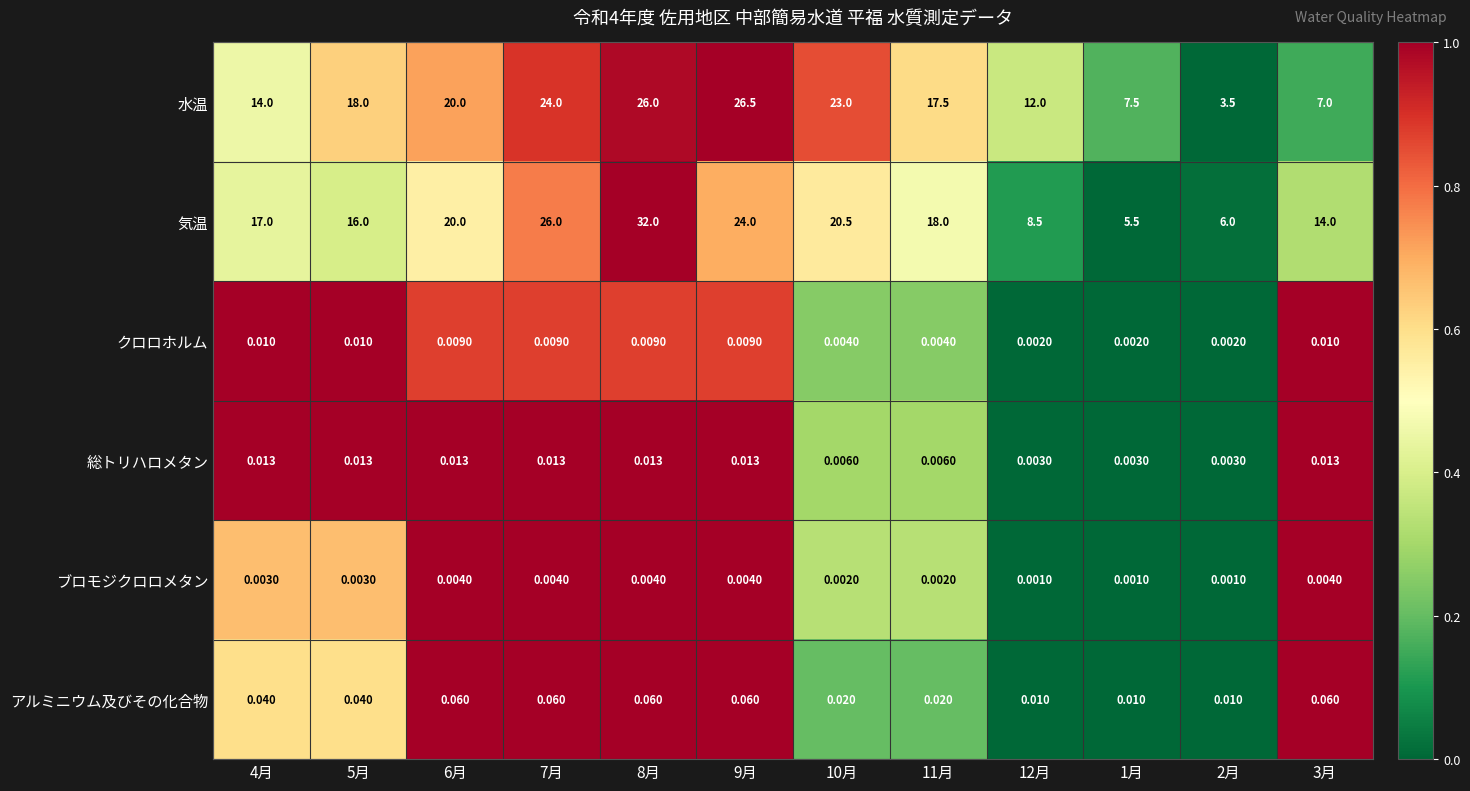

At how many categories does at least one series exceed 0?

12